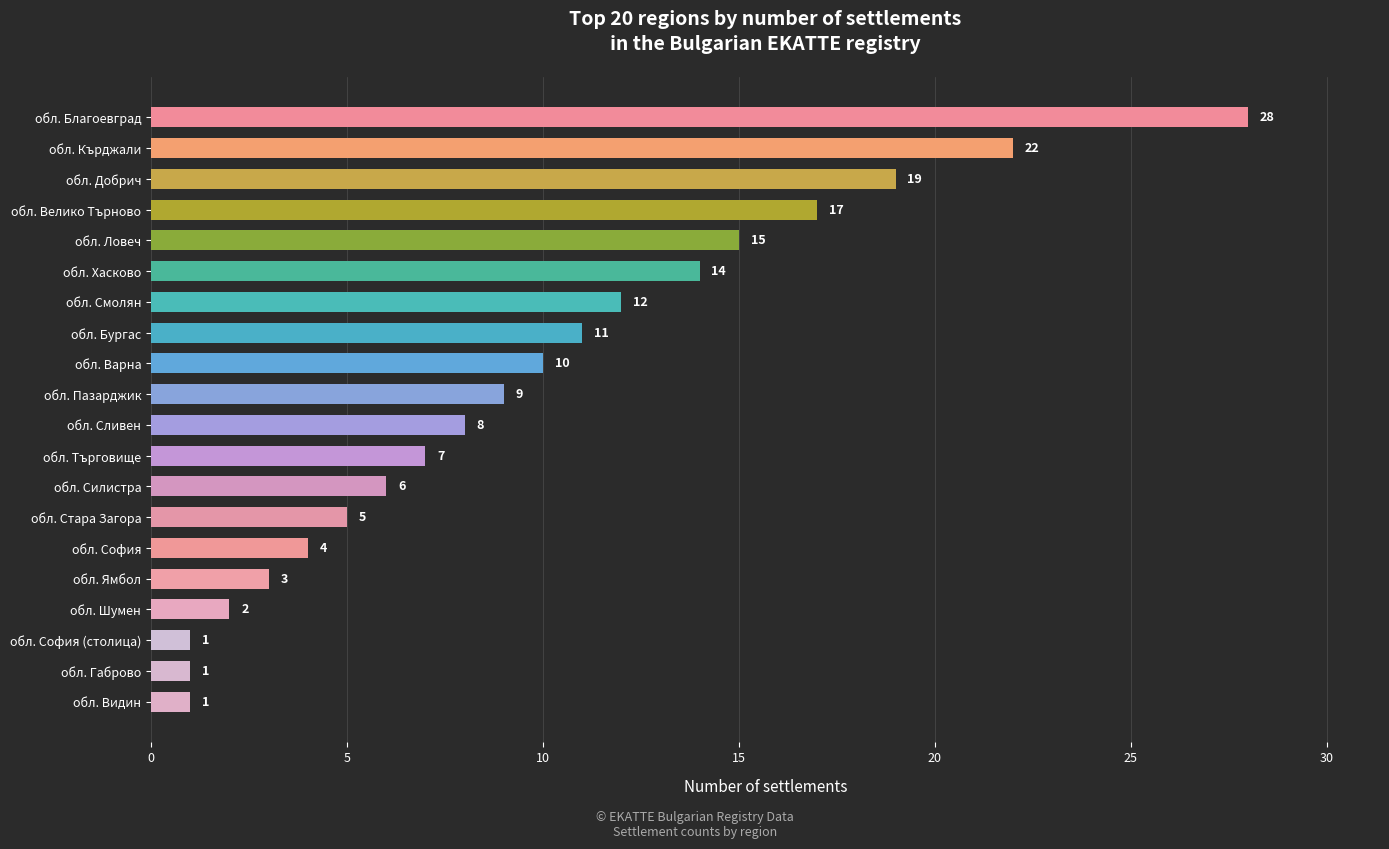

What is the sum of all values?

195